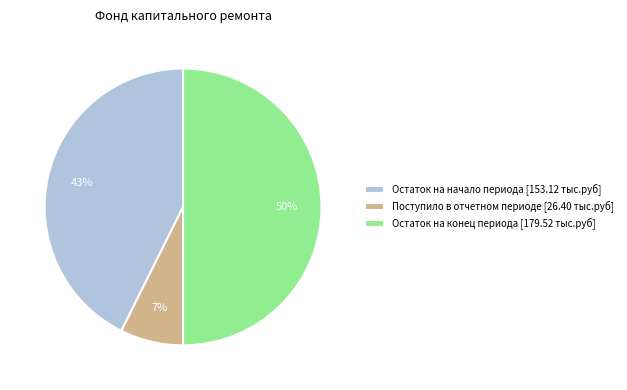

Do Остаток на начало периода [153.12 тыс.руб] and Остаток на конец периода [179.52 тыс.руб] together represent more than half of the pie?

Yes